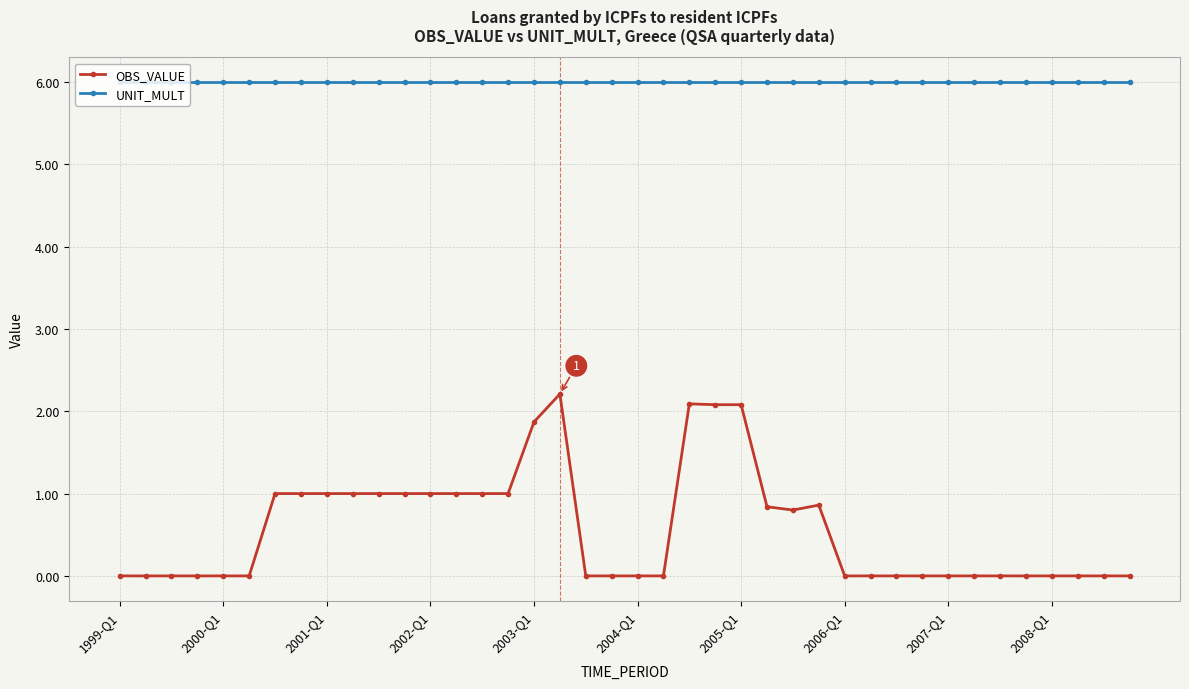

Which series has the largest range (max minus min)?

OBS_VALUE